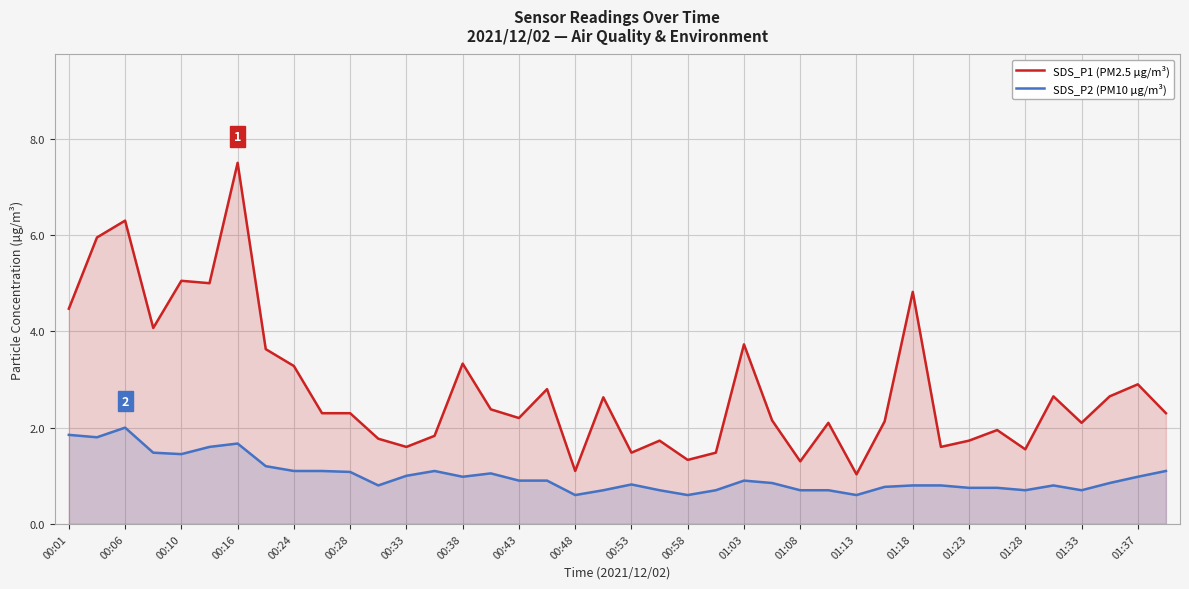

What is the difference between the SDS_P2 (PM10 µg/m³) values at 01:03 and 01:37?

0.1